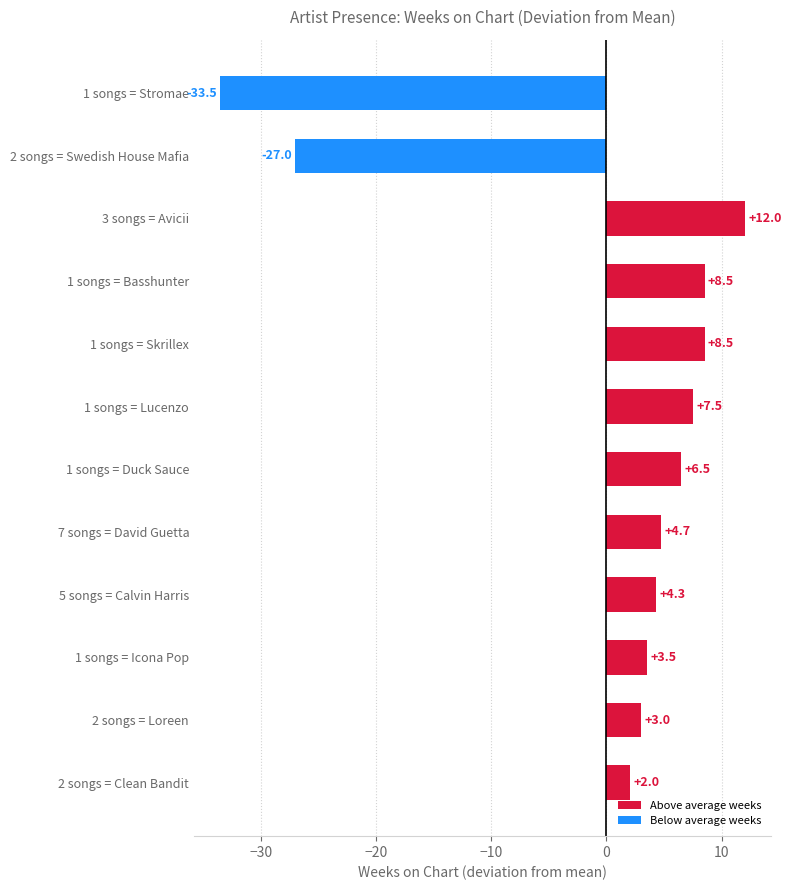

What is the greatest value displayed?

12.0